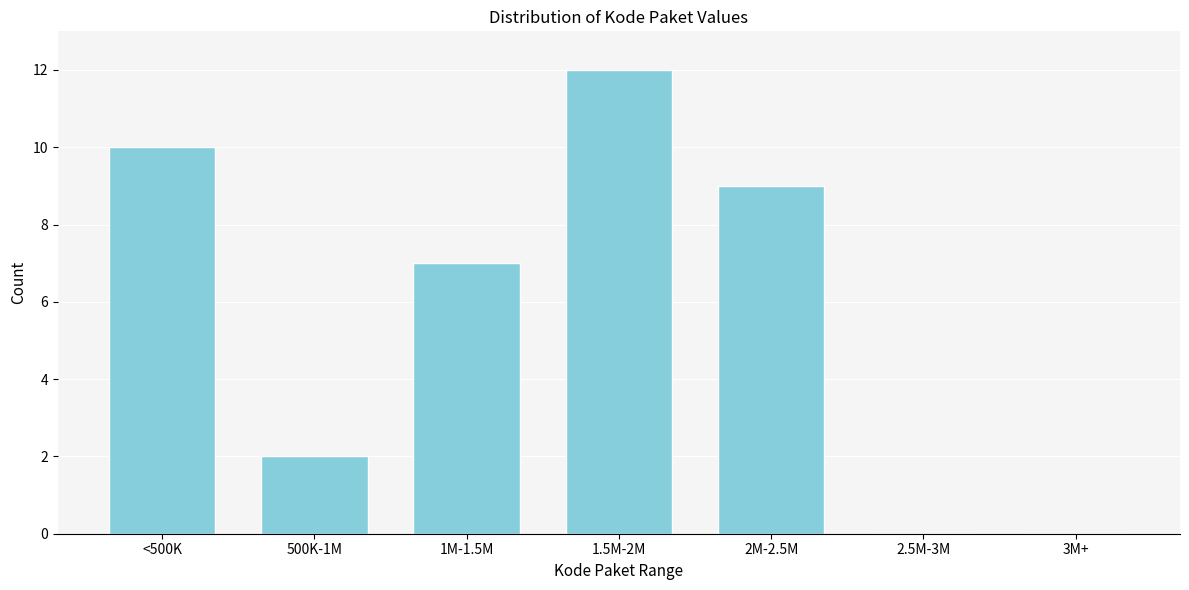

Reading right to left, transcribe all the data shown in this chart.

3M+=0	2.5M-3M=0	2M-2.5M=9	1.5M-2M=12	1M-1.5M=7	500K-1M=2	<500K=10